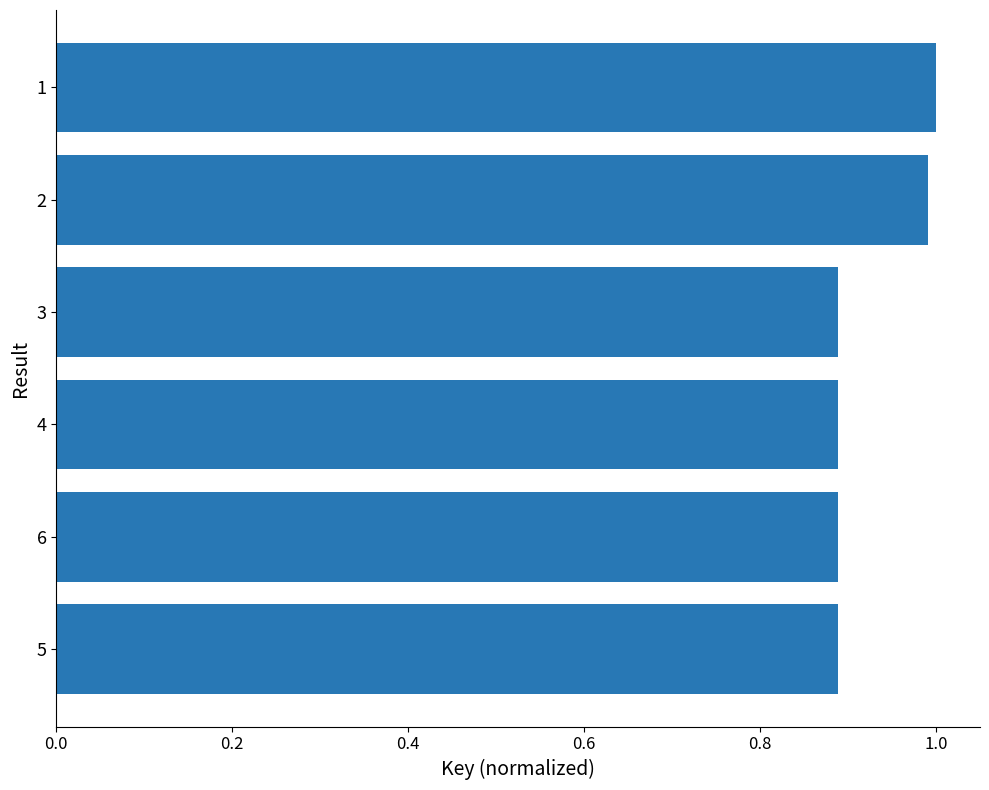

What is the sum of the values at 3 and 5?

1.8